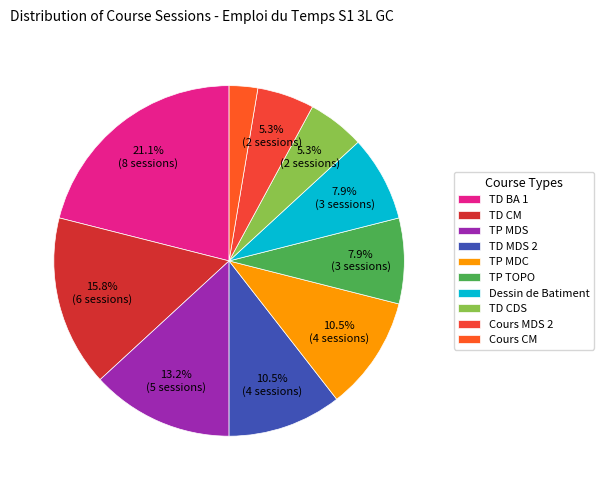

Between Dessin de Batiment and TD MDS 2, which is larger?

TD MDS 2